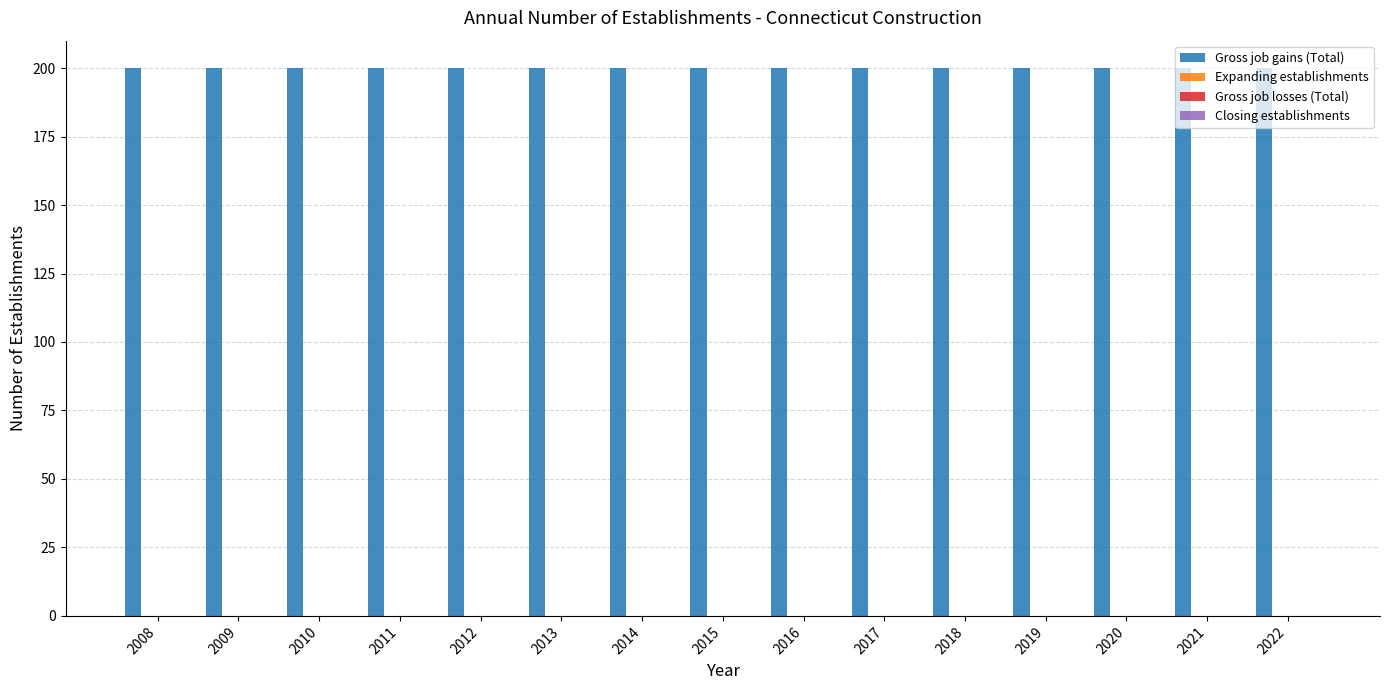

Reading right to left, extract all data points from this chart.

Gross job gains (Total): 2022=200	2021=200	2020=200	2019=200	2018=200	2017=200	2016=200	2015=200	2014=200	2013=200	2012=200	2011=200	2010=200	2009=200	2008=200
Expanding establishments: 2022=0	2021=0	2020=0	2019=0	2018=0	2017=0	2016=0	2015=0	2014=0	2013=0	2012=0	2011=0	2010=0	2009=0	2008=0
Gross job losses (Total): 2022=0	2021=0	2020=0	2019=0	2018=0	2017=0	2016=0	2015=0	2014=0	2013=0	2012=0	2011=0	2010=0	2009=0	2008=0
Closing establishments: 2022=0	2021=0	2020=0	2019=0	2018=0	2017=0	2016=0	2015=0	2014=0	2013=0	2012=0	2011=0	2010=0	2009=0	2008=0